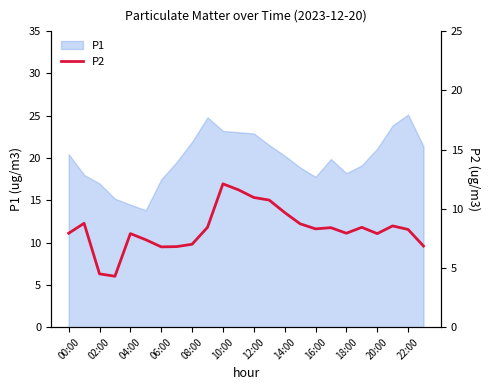

Does the chart have visible grid lines?

No